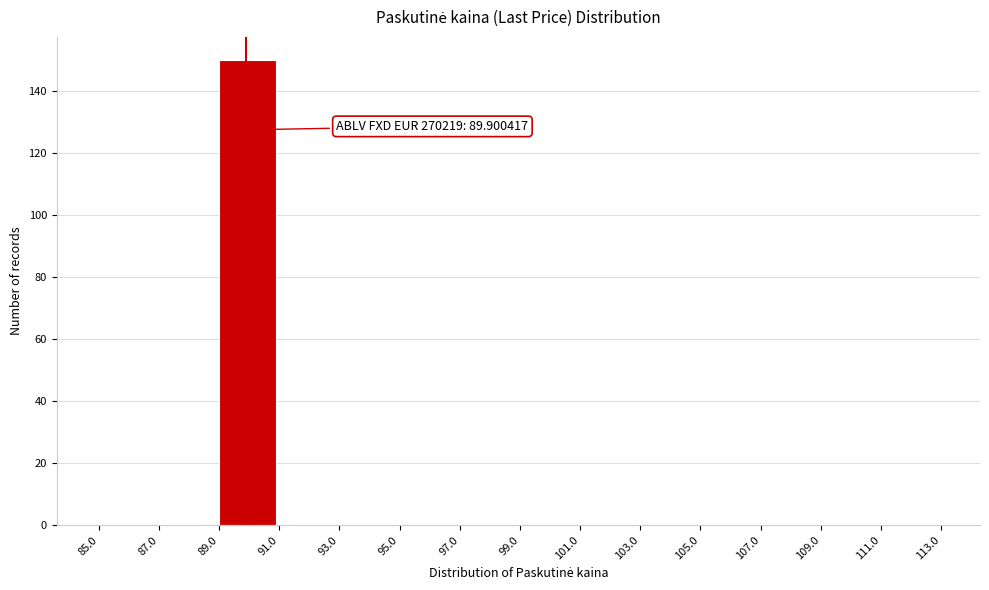

Over which range of the x-axis is the bar tallest?

89.0 to 91.0